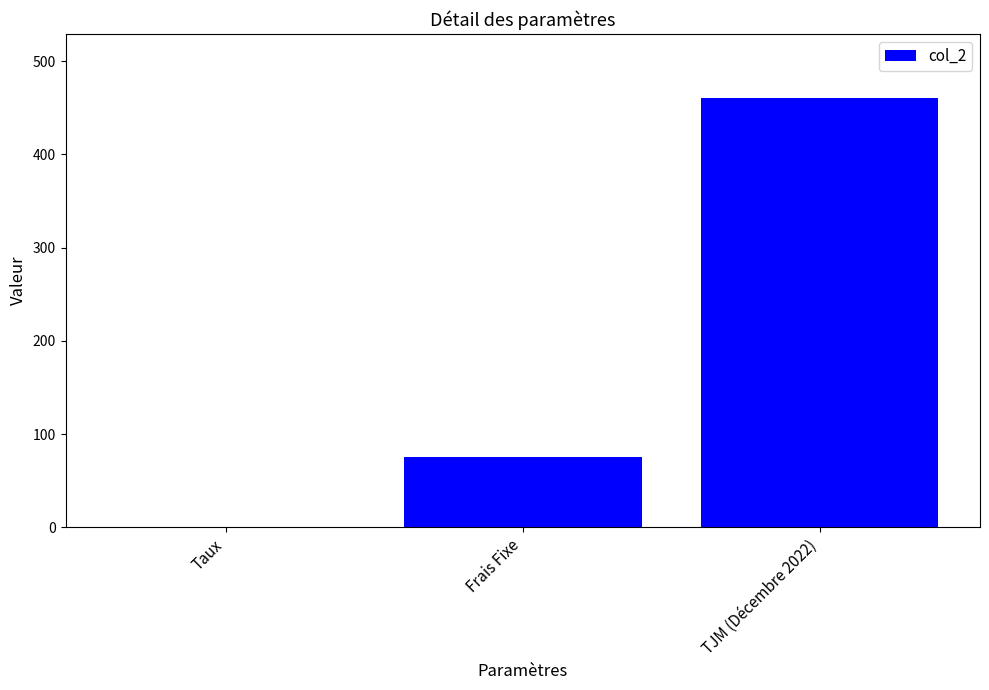

At which category does the chart reach its peak across all series?

TJM (Décembre 2022)